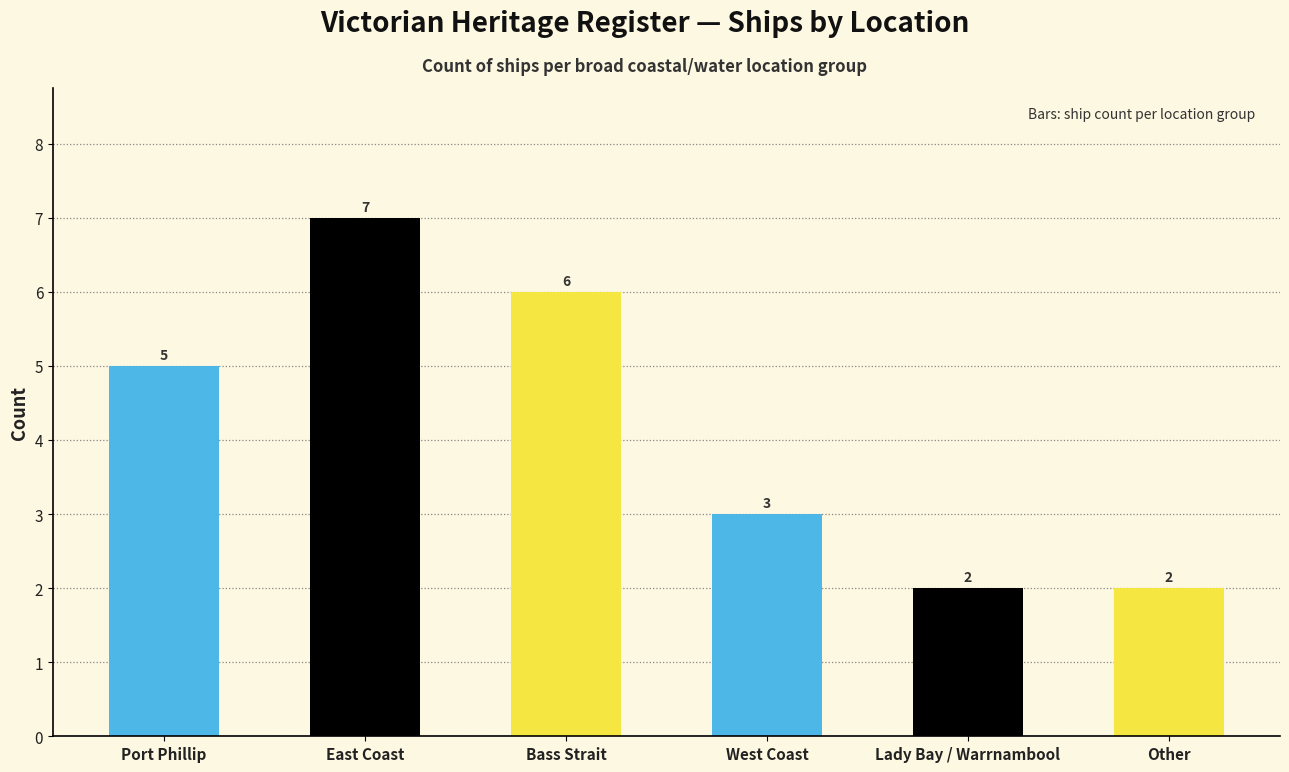

Reading left to right, what are all the values shown in this chart?

Port Phillip=5	East Coast=7	Bass Strait=6	West Coast=3	Lady Bay / Warrnambool=2	Other=2